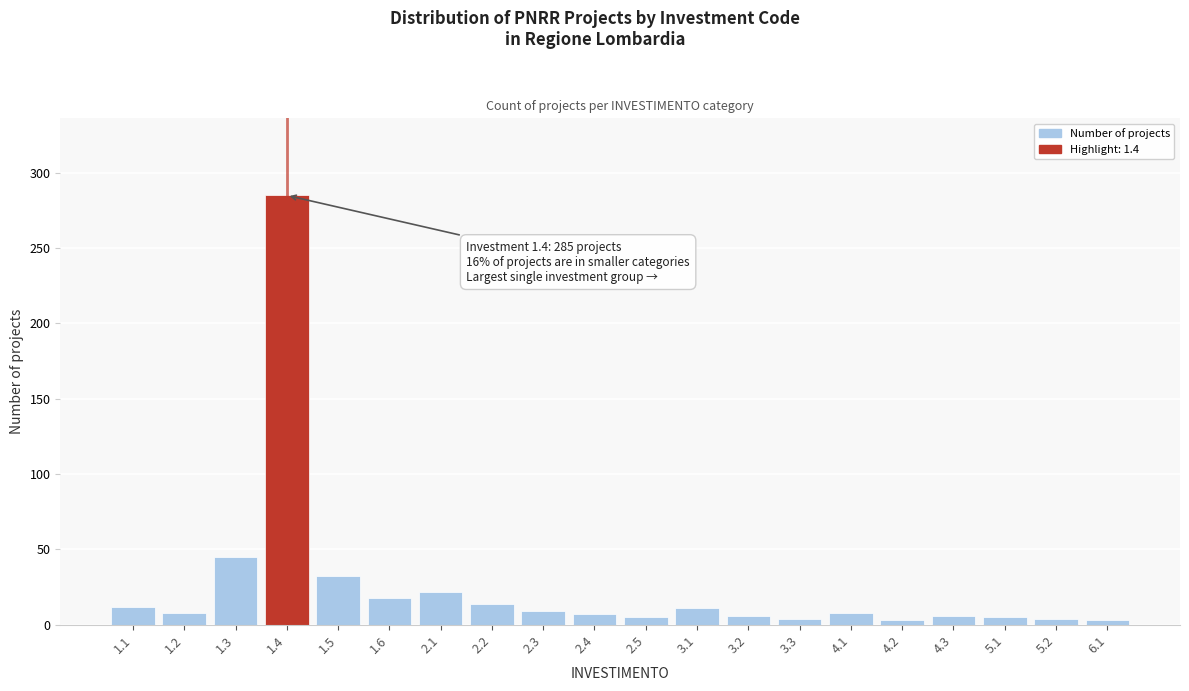

What is the ratio of the value at 1.2 to the value at 1.6?

0.4